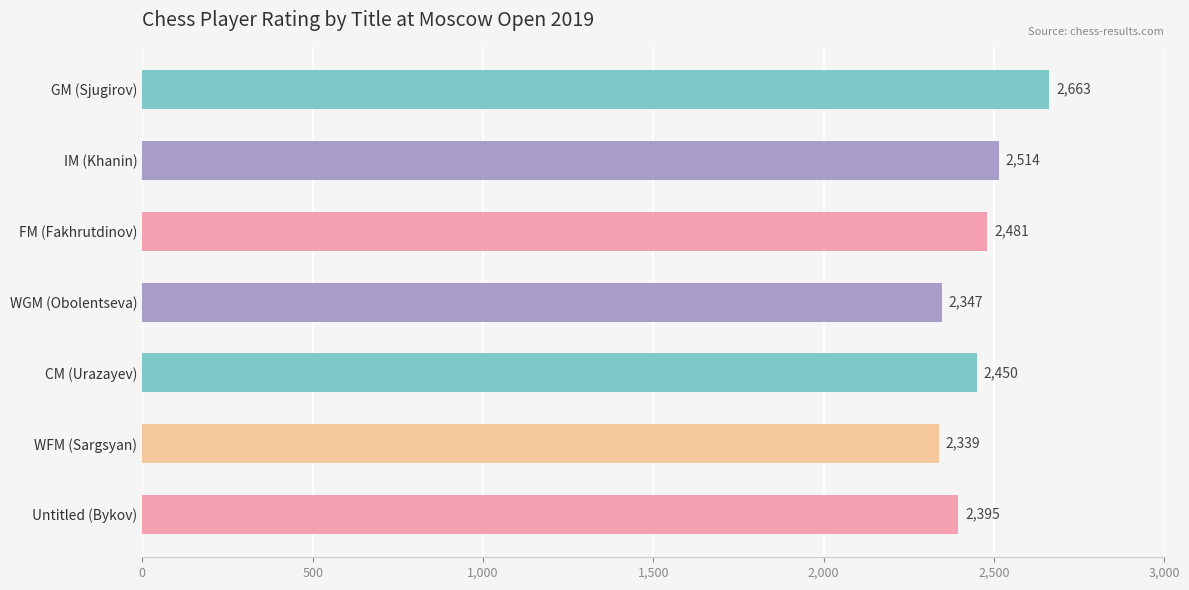

What is the smallest value displayed?

2339